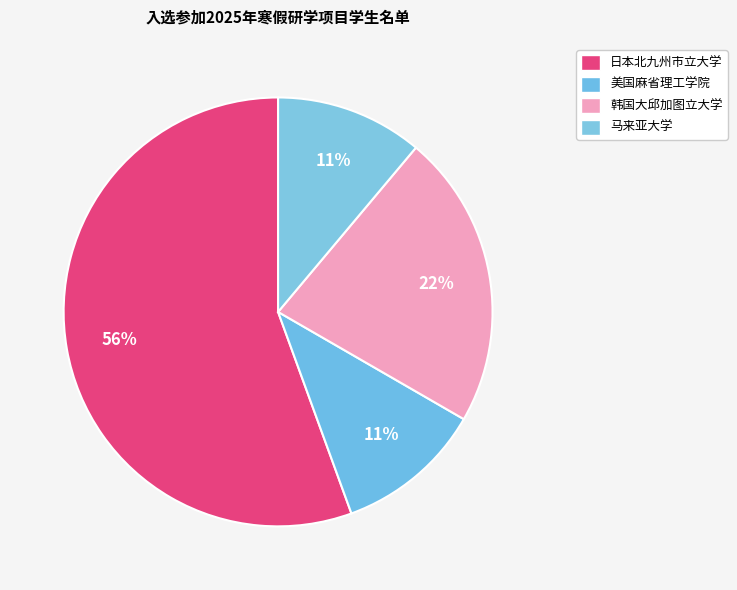

How many slices are in this pie chart?

4